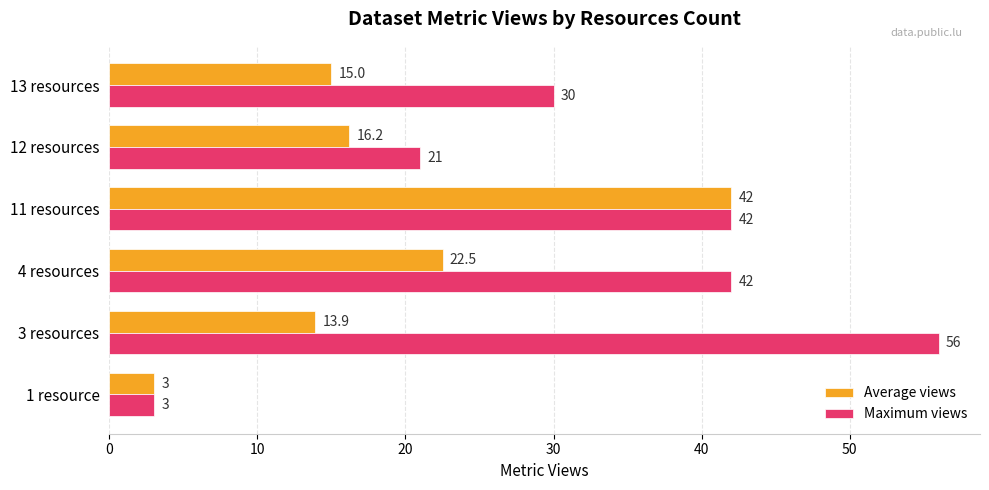

Is it true that Maximum views equals 22.4 at 11 resources?

False